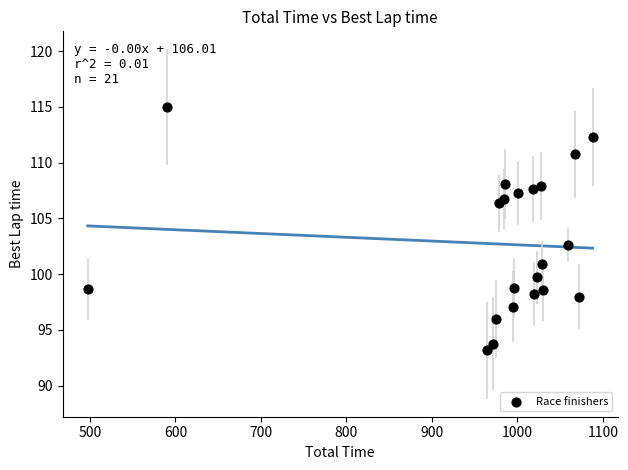

What is the range of Y values (max minus min)?

21.9